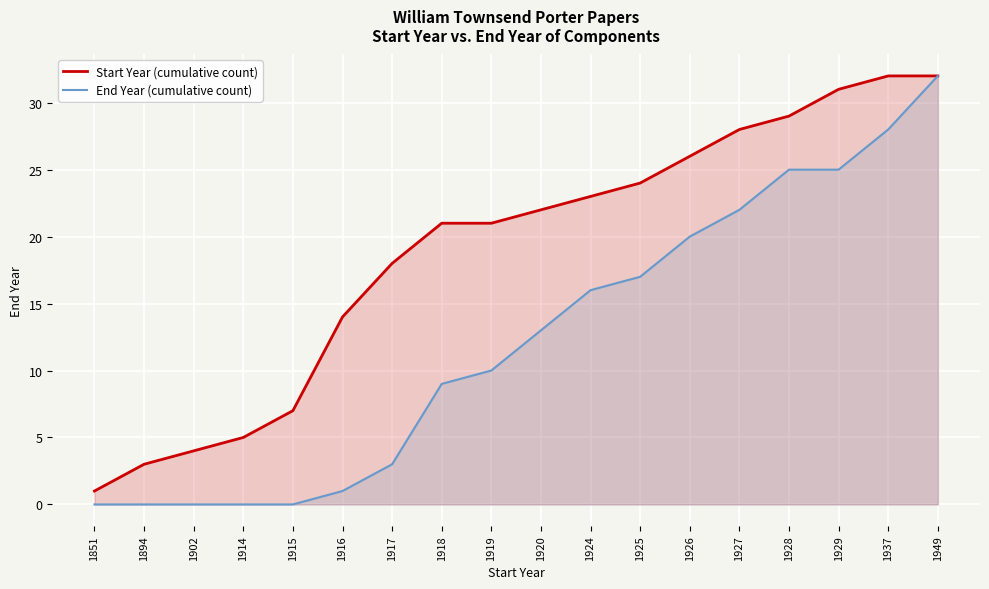

What is the value of the Start Year (cumulative count) point at the 2nd from the left?

3